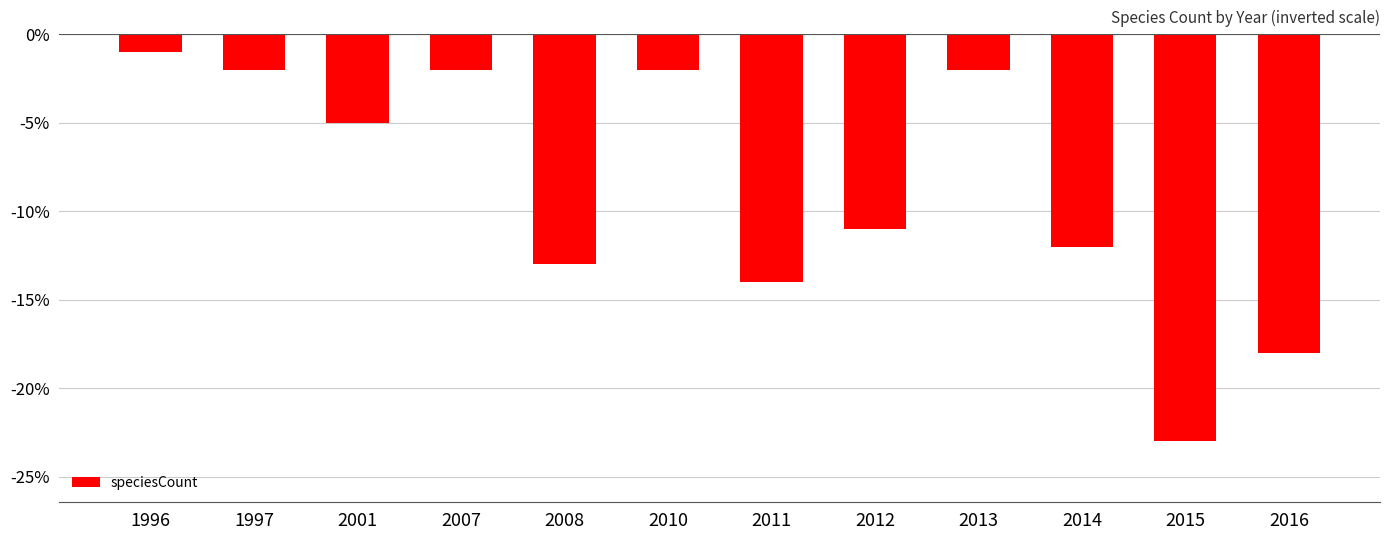

Does the chart contain any negative values?

Yes